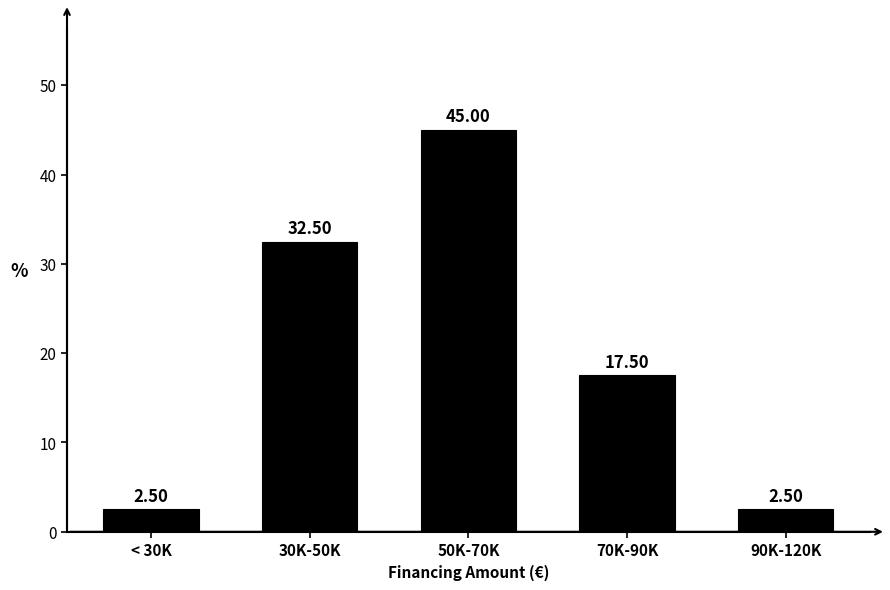

What is the ratio of the value at 70K-90K to the value at < 30K?

7.0